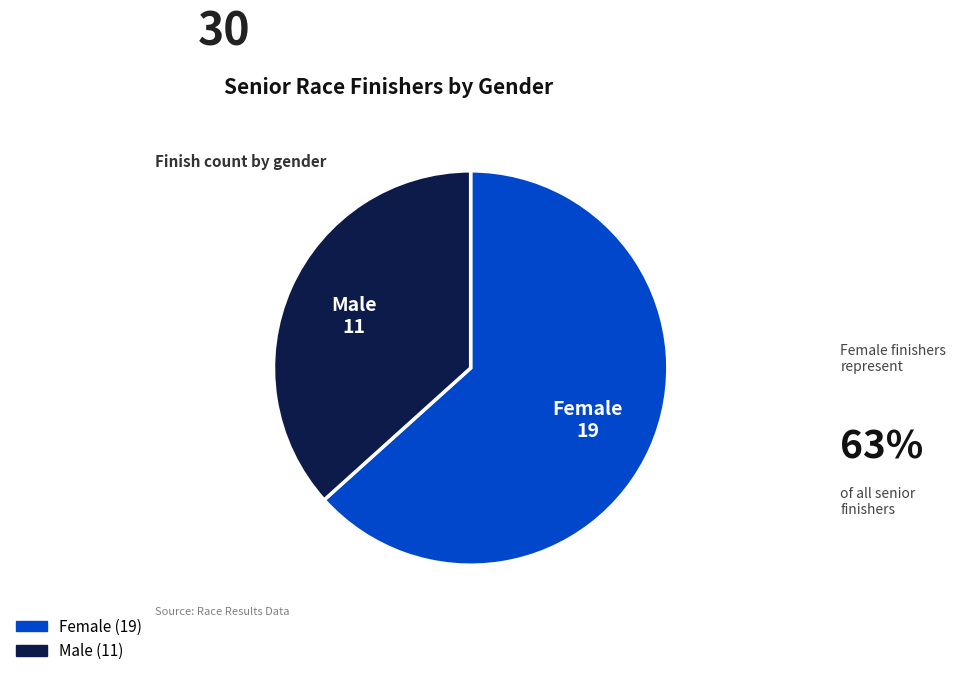

Is there a majority slice in this chart?

Yes